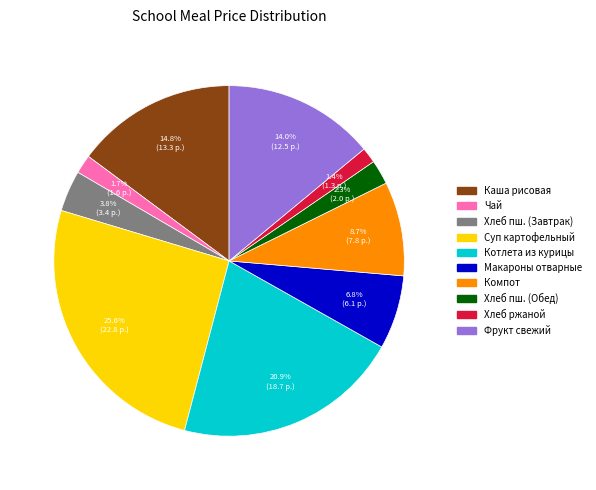

Is there any slice that represents more than half of the pie?

No